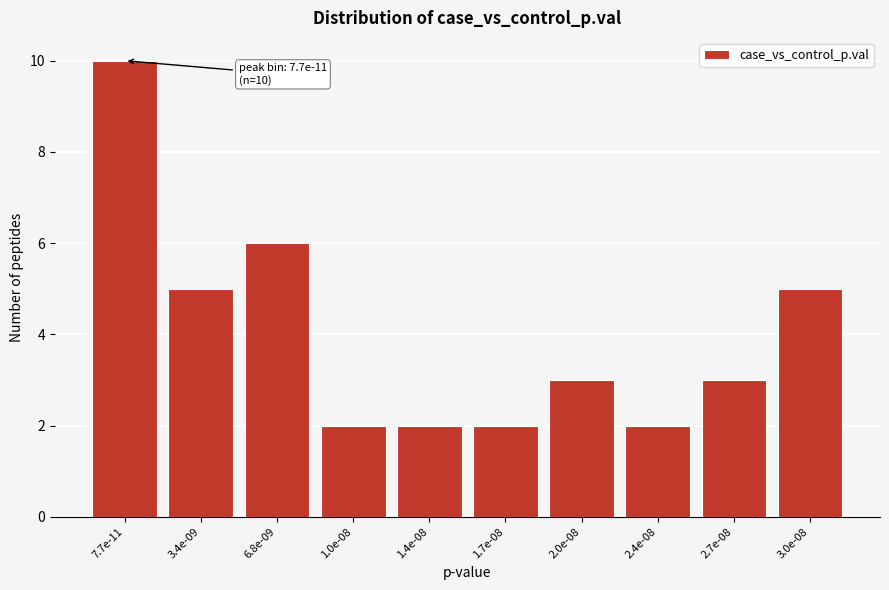

Reading right to left, transcribe all the data shown in this chart.

5	3	2	3	2	2	2	6	5	10